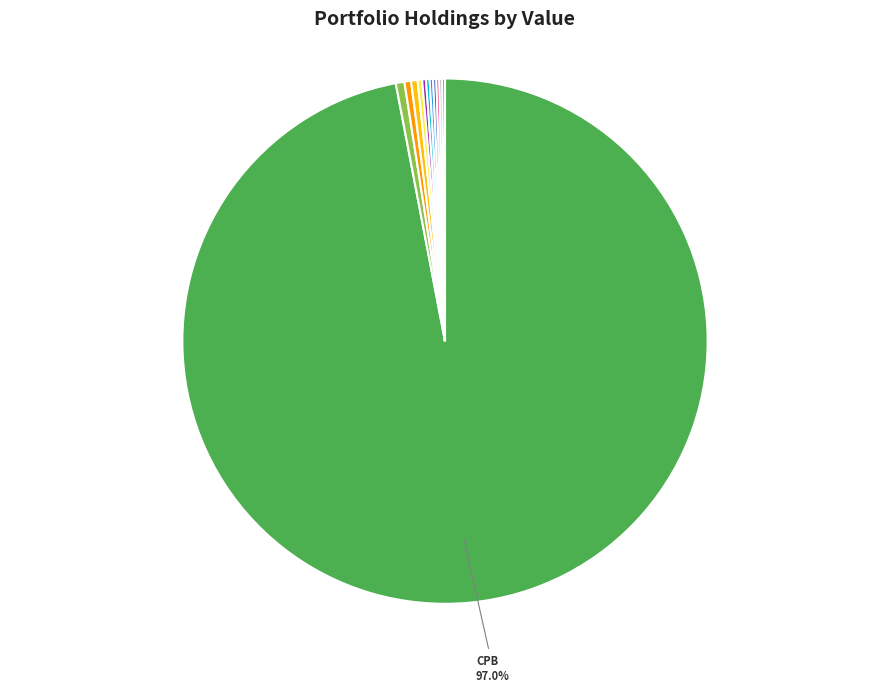

Is there any slice that represents more than half of the pie?

Yes